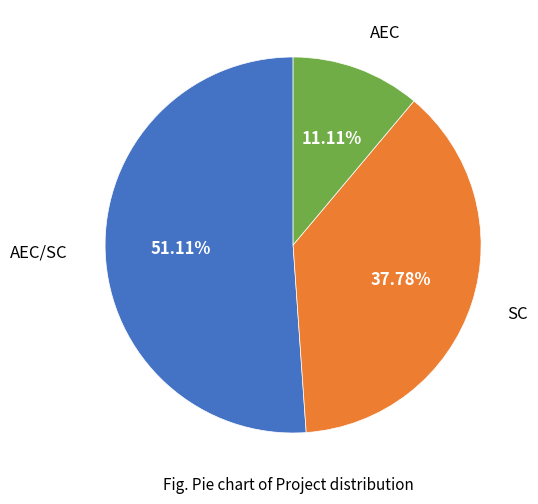

Count the number of slices in the pie.

3